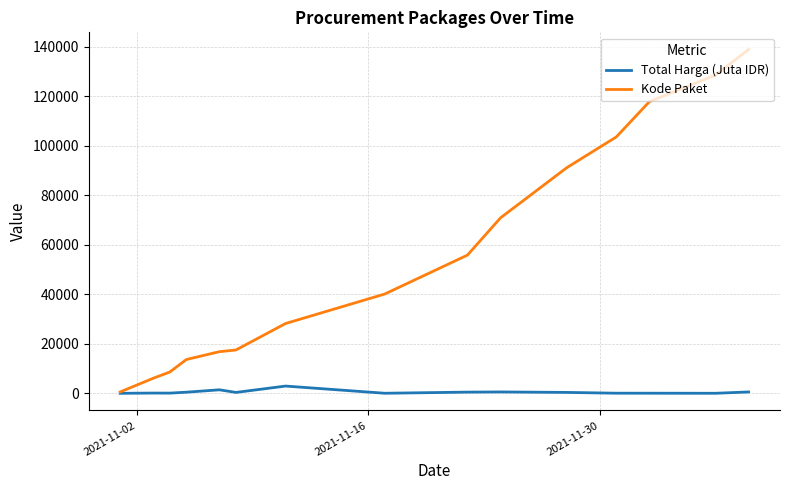

True or false: Kode Paket has more than 2 points higher than both neighbors.

False